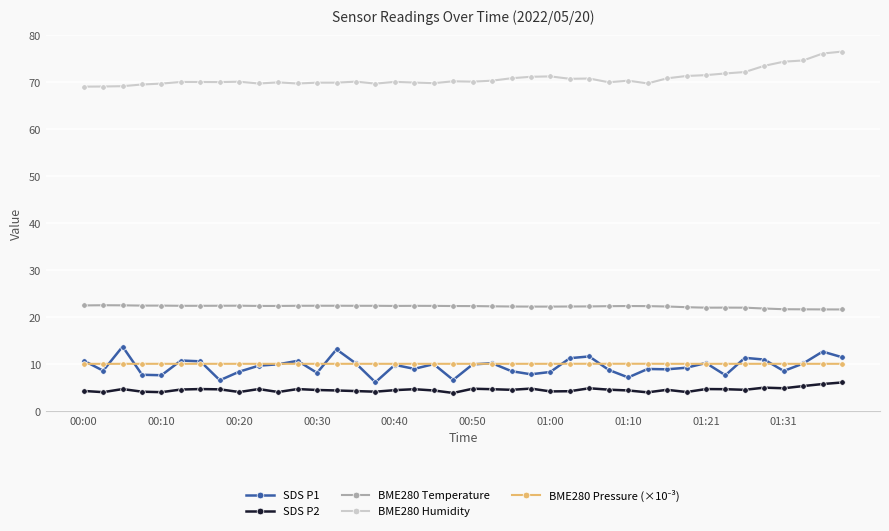

What is the maximum value for SDS P2?

6.1